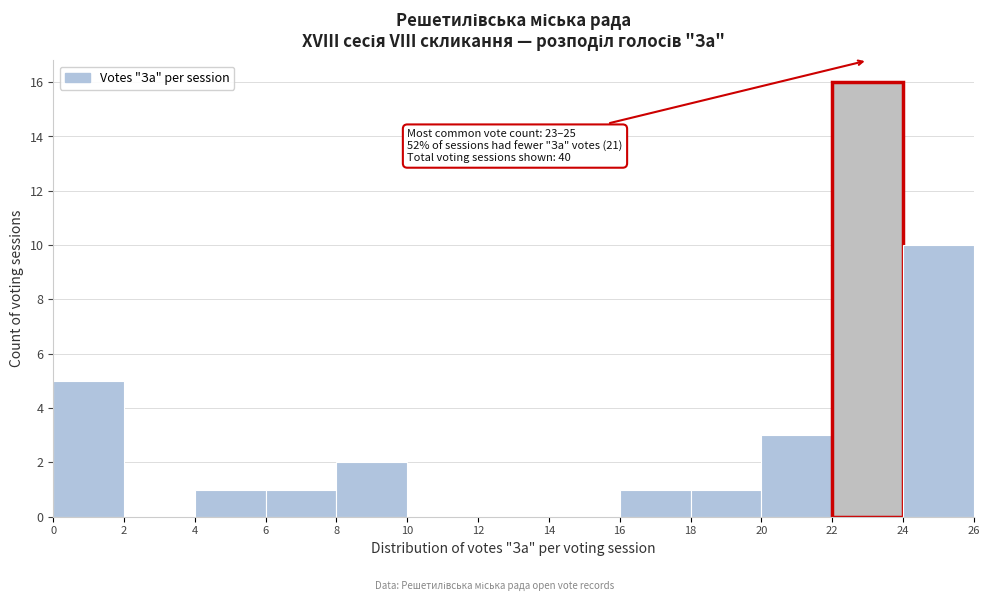

Which range on the x-axis has the tallest bar?

22 to 24